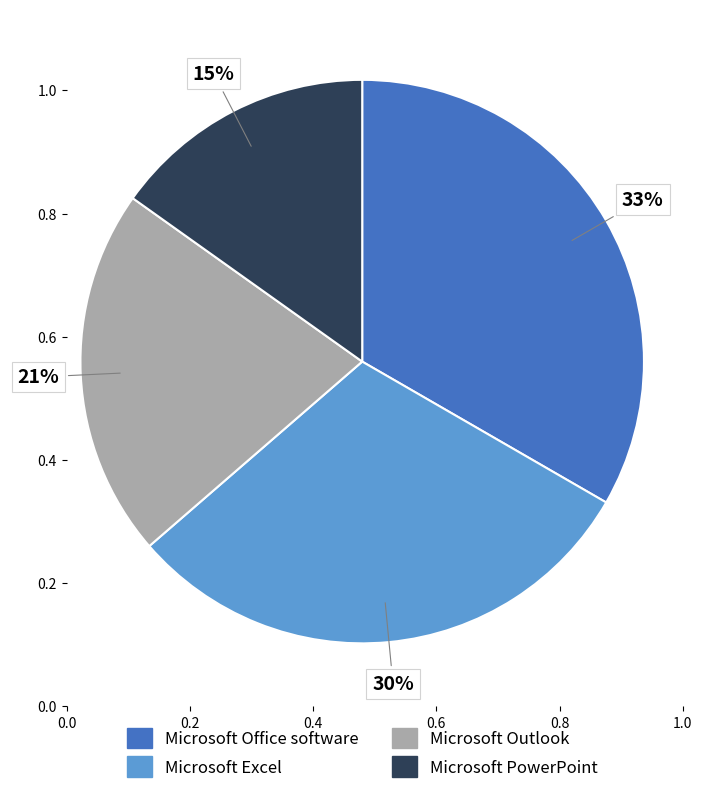

Which category has the smallest portion of the pie?

Microsoft PowerPoint